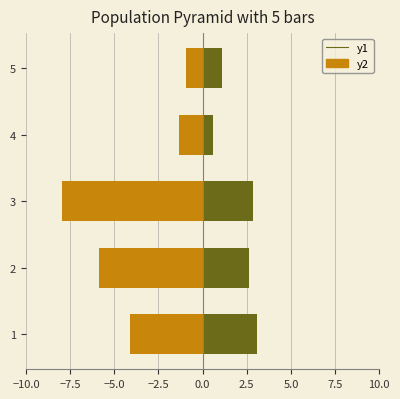

The value of y1 at 1 is 0.7. True or false?

False